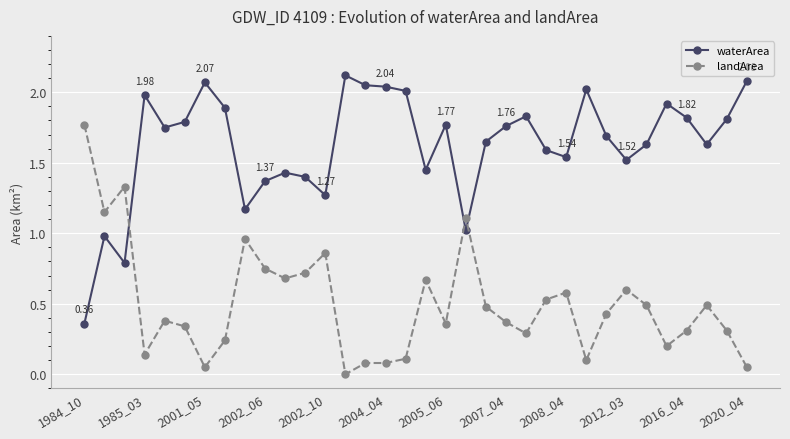

What is the sum of all landArea values?

17.0